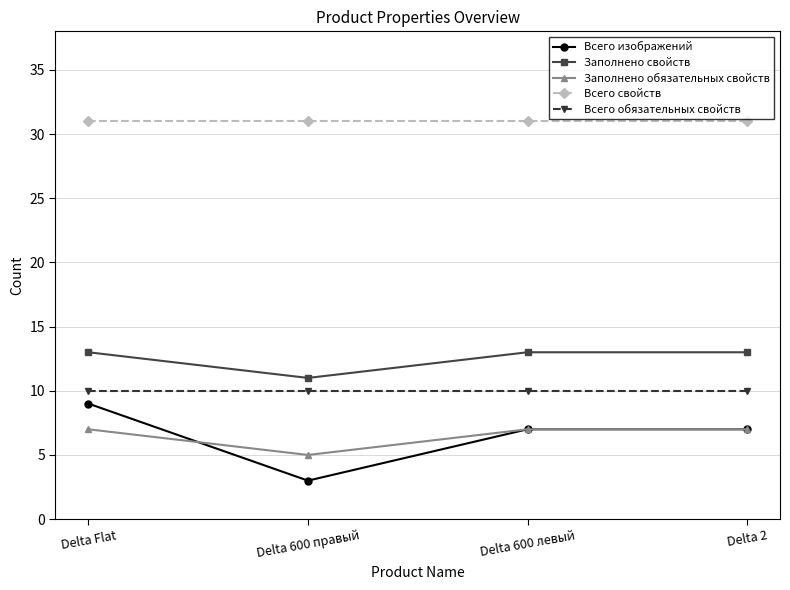

What is the minimum value for Заполнено свойств?

11